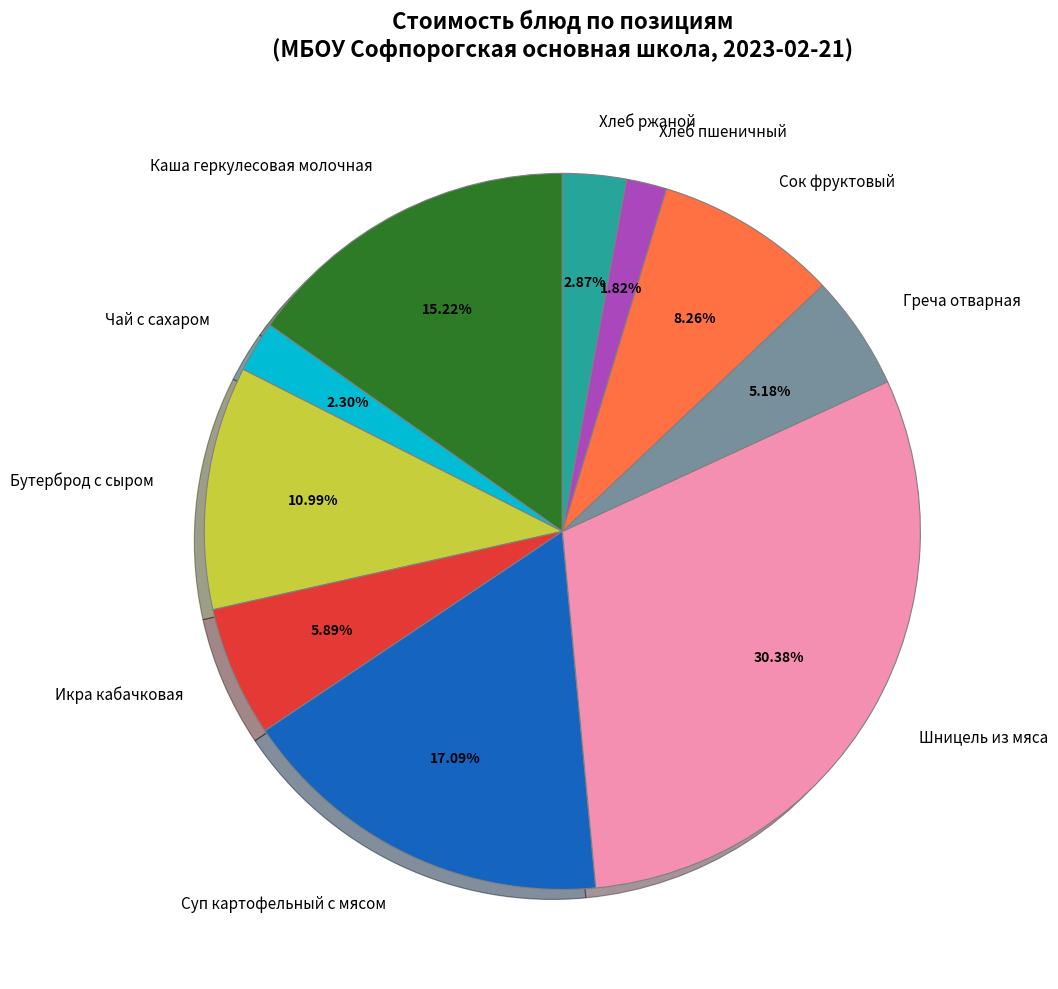

What percentage is the Каша геркулесовая молочная slice, to the nearest percent?

15%